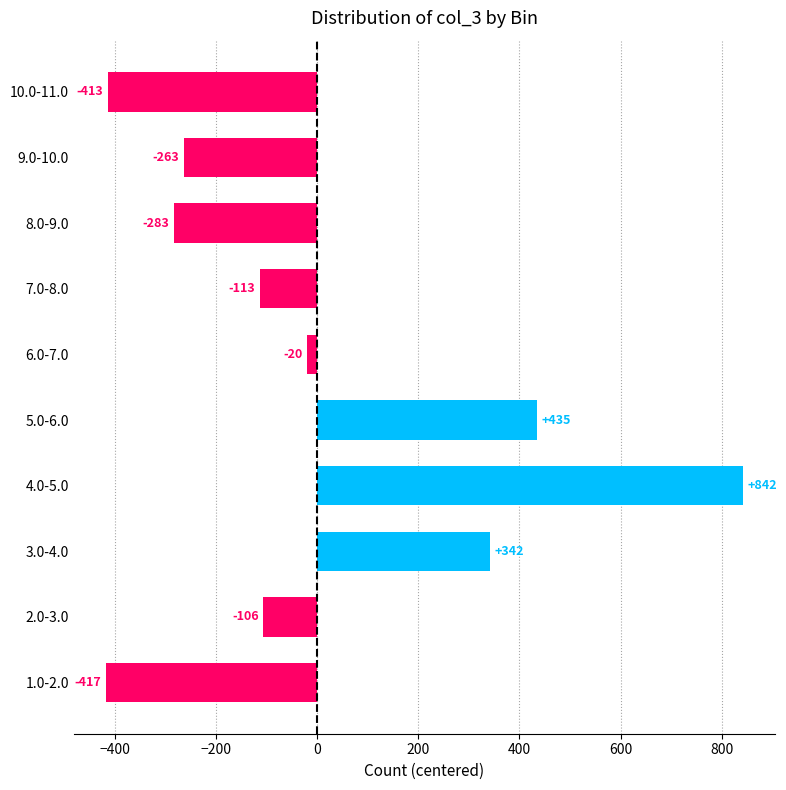

At which label is the value closest to 212?

3.0-4.0